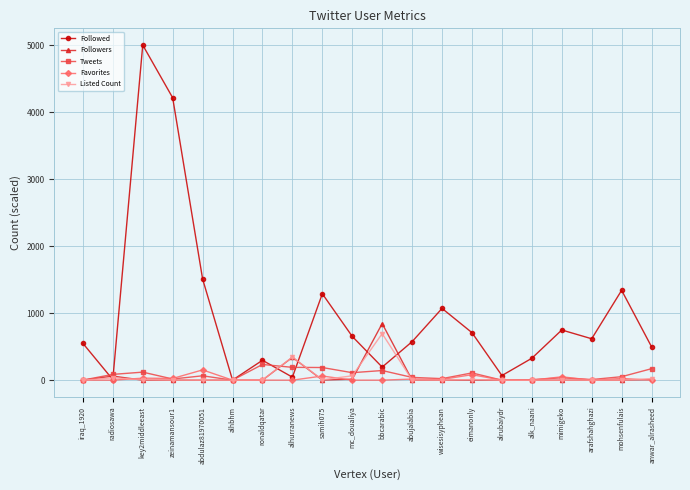

What is the sum of all Followers values?

1278.5